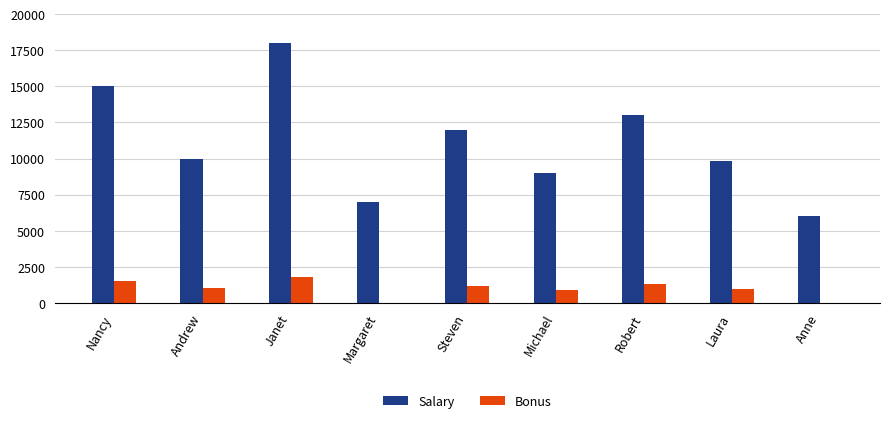

Is the value of Bonus at Margaret greater than the value of Salary at Michael?

No